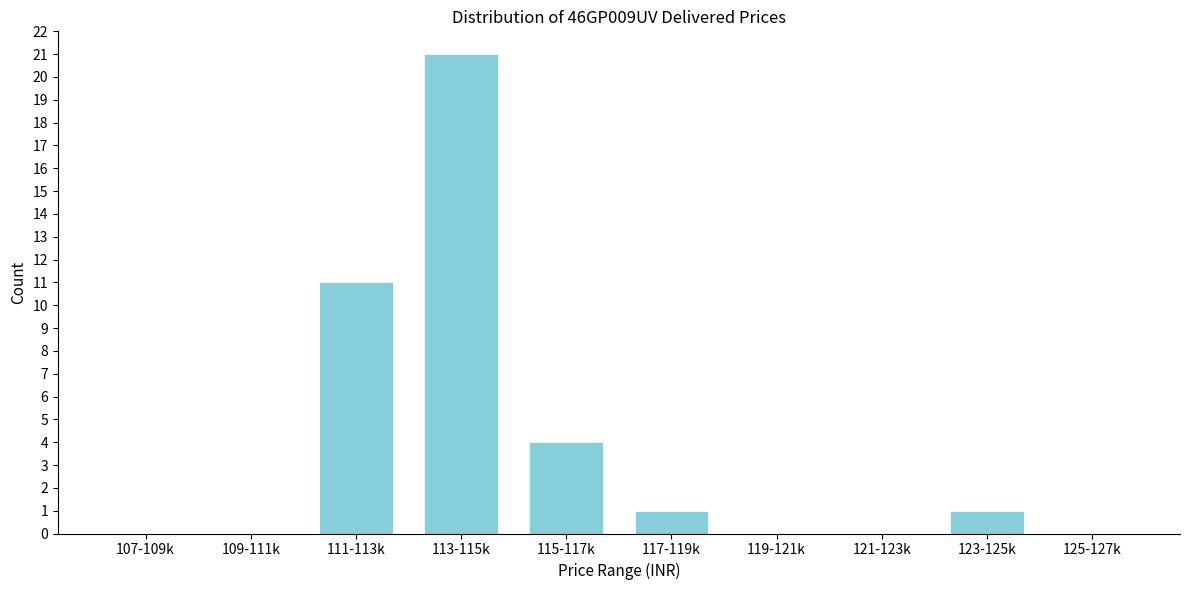

Reading left to right, list all the values displayed in this chart.

107-109k=0	109-111k=0	111-113k=11	113-115k=21	115-117k=4	117-119k=1	119-121k=0	121-123k=0	123-125k=1	125-127k=0